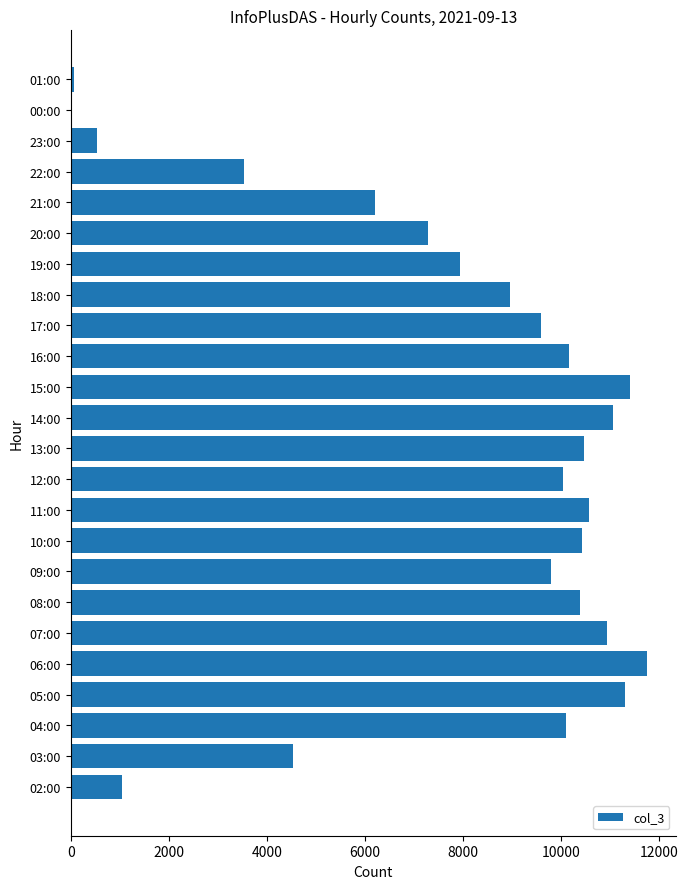

Are the bars horizontal?

Yes